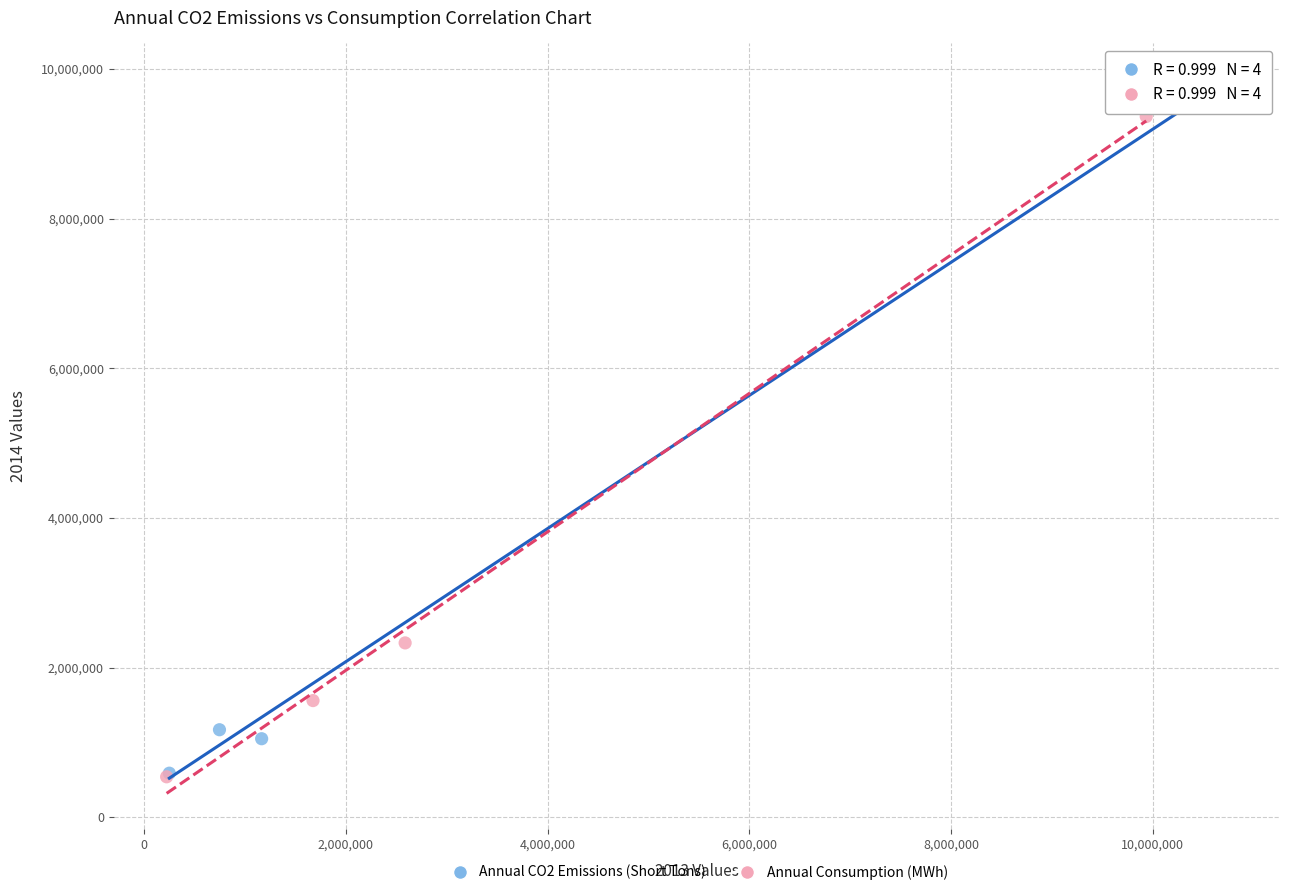

Which series reaches the maximum Y coordinate?

Annual CO2 Emissions (Short Tons)